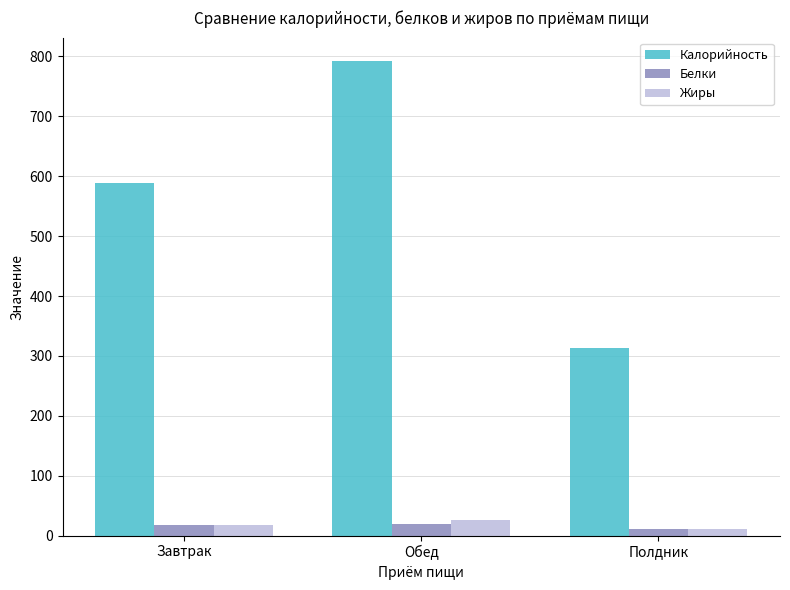

Are the bars horizontal?

No